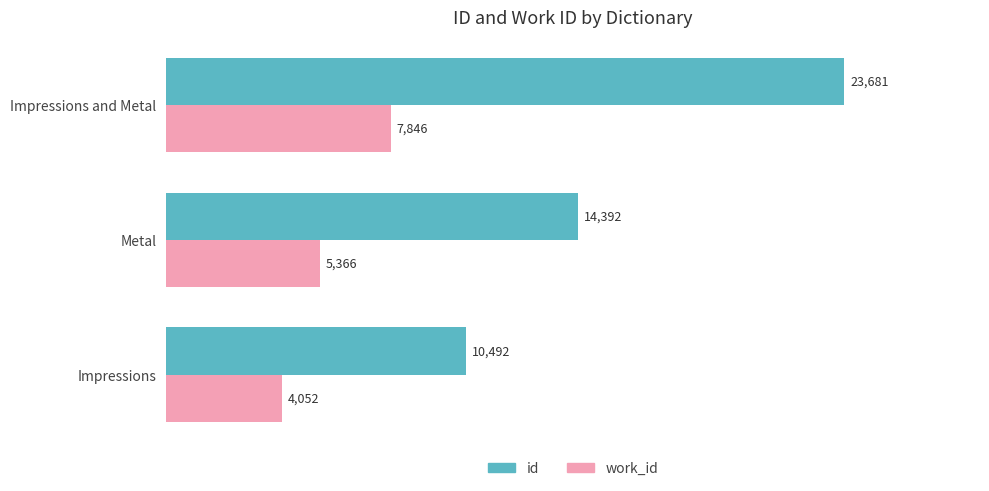

What is the sum of the id values at Impressions and Metal and Metal?

38073